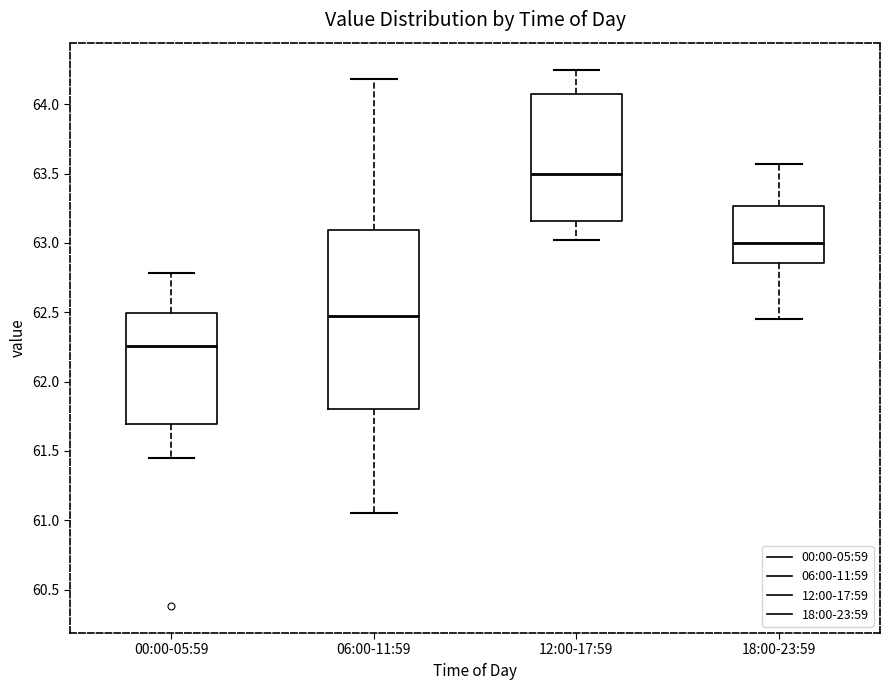

Which box's median line is the lowest?

00:00-05:59